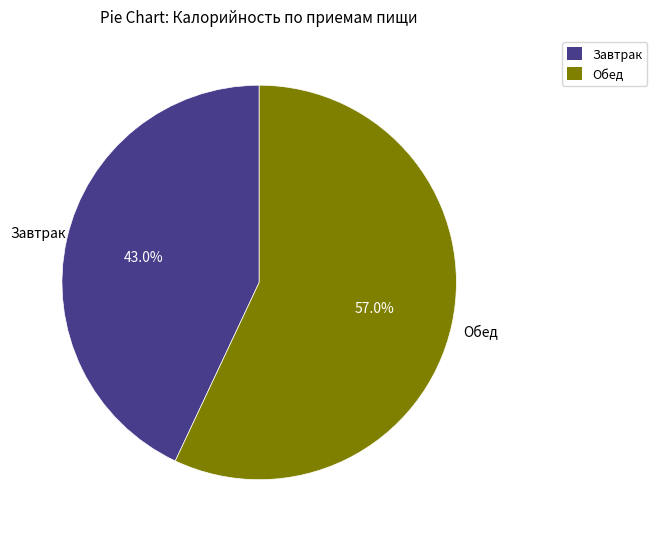

What percentage is NOT represented by Завтрак?

57.0%